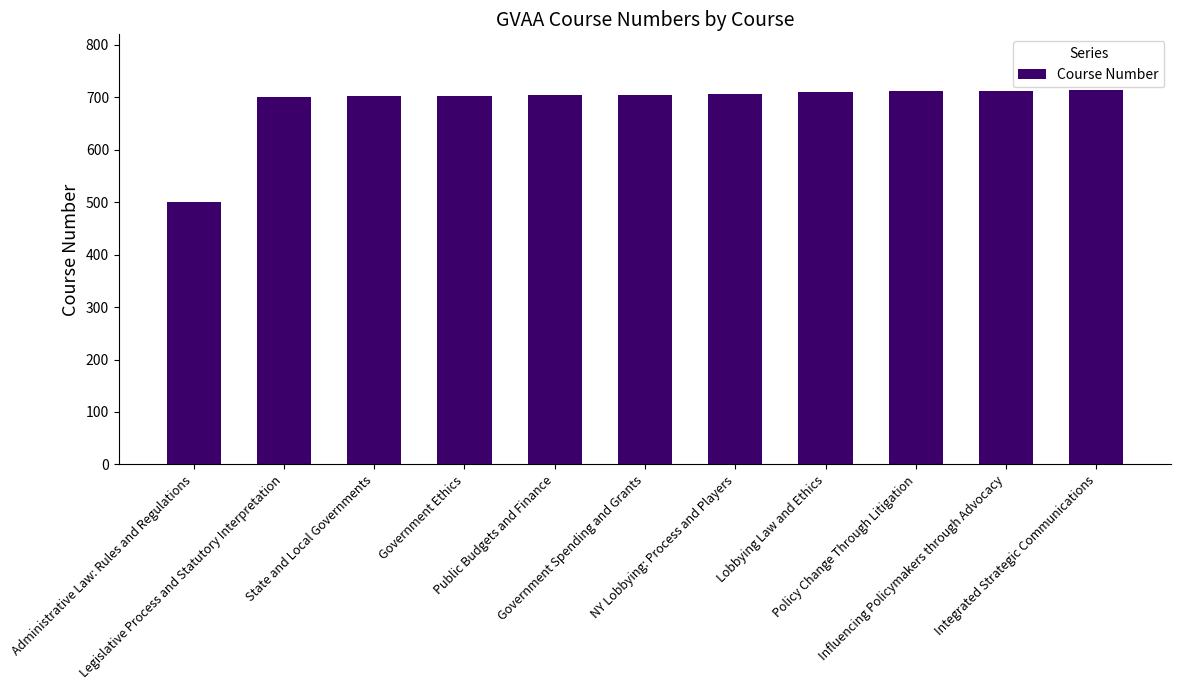

What is the value of the 8th bar from the left?

710